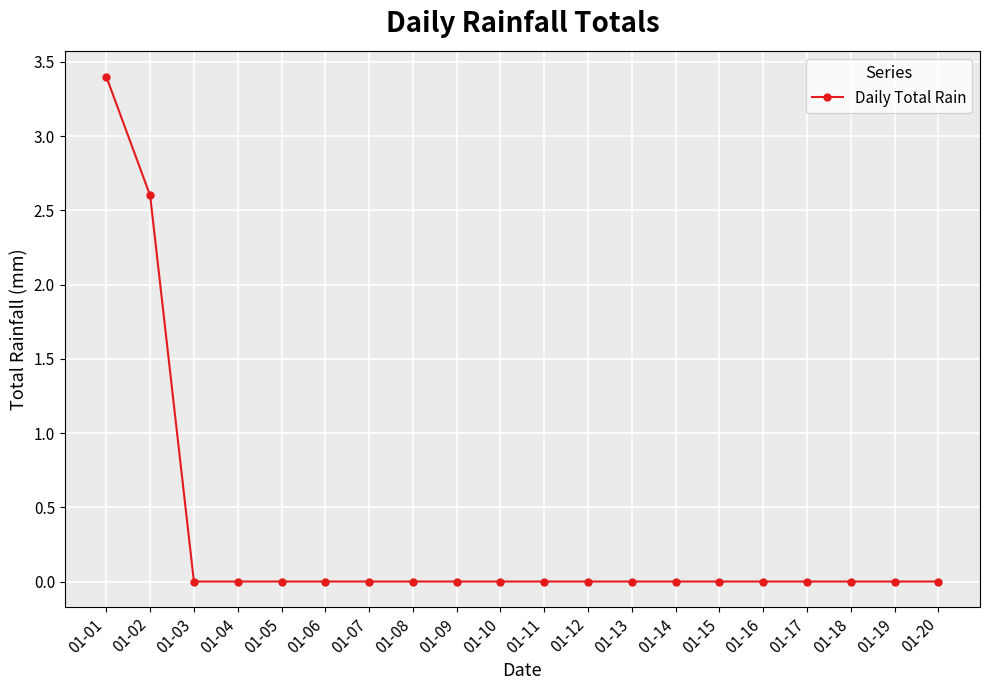

The chart shows a value of 1.7 at 01-15. True or false?

False